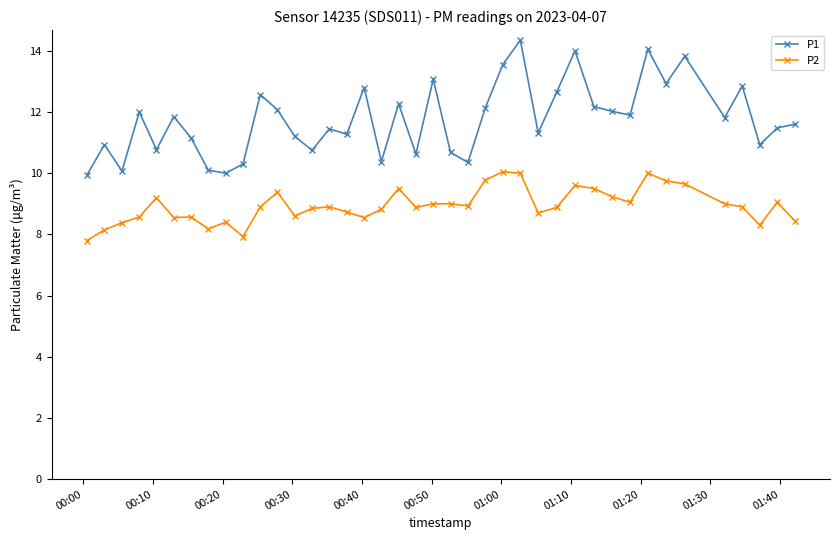

Does the chart display data point markers on the line(s)?

Yes